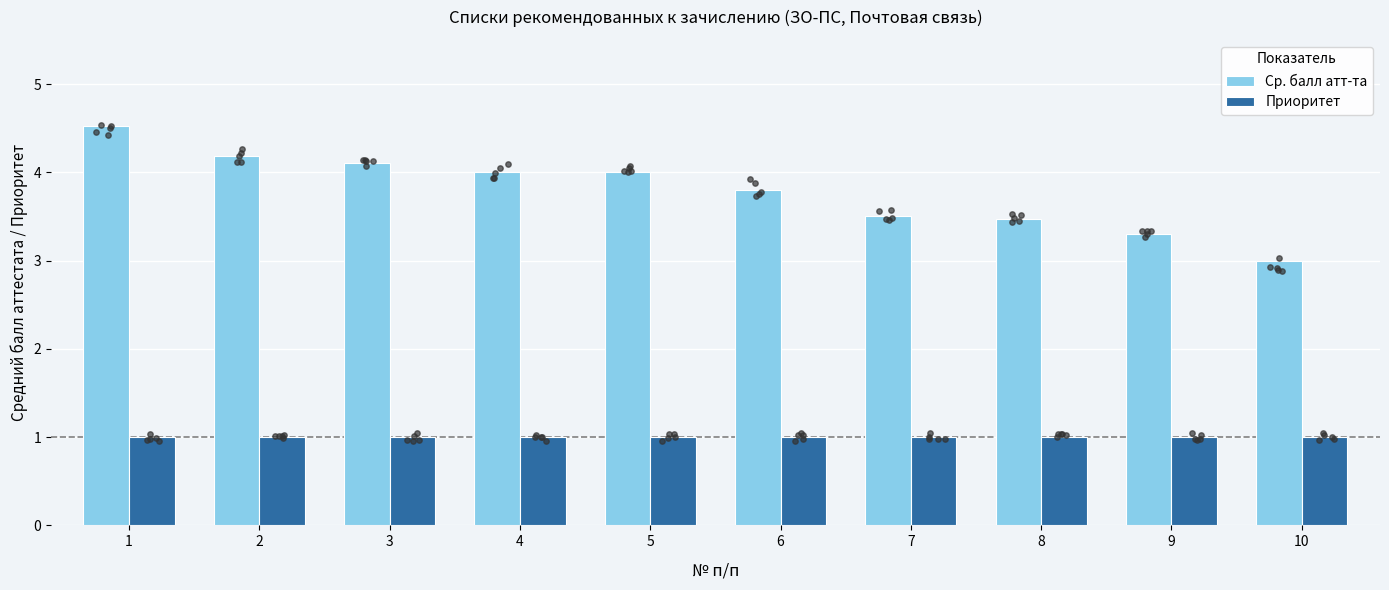

At which category is the sum across all series the highest?

1